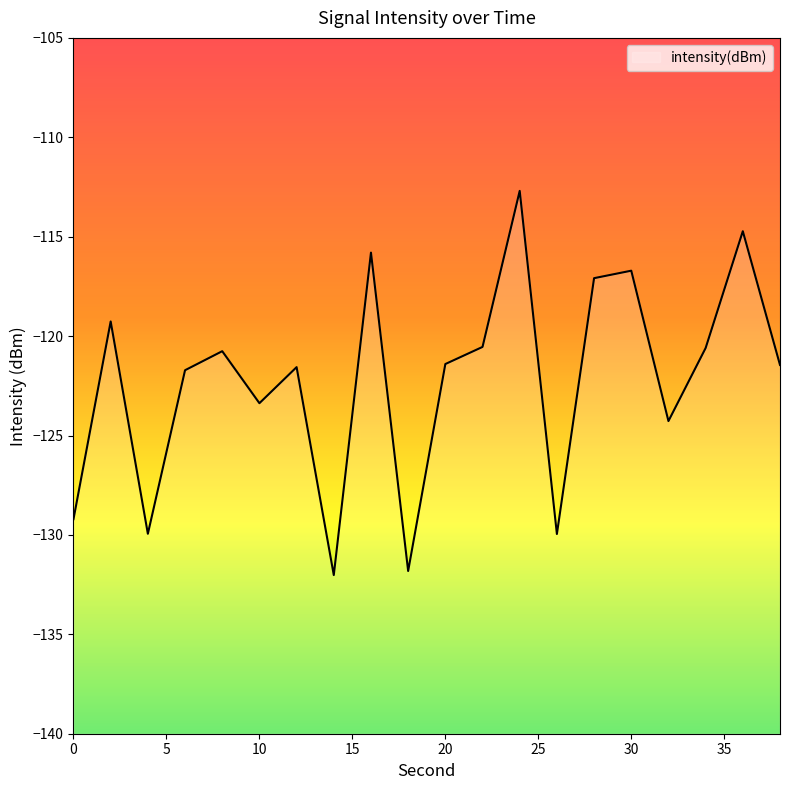

Rank the categories by value from highest to lowest.

24, 36, 16, 30, 28, 2, 22, 34, 8, 20, 38, 12, 6, 10, 32, 0, 4, 26, 18, 14